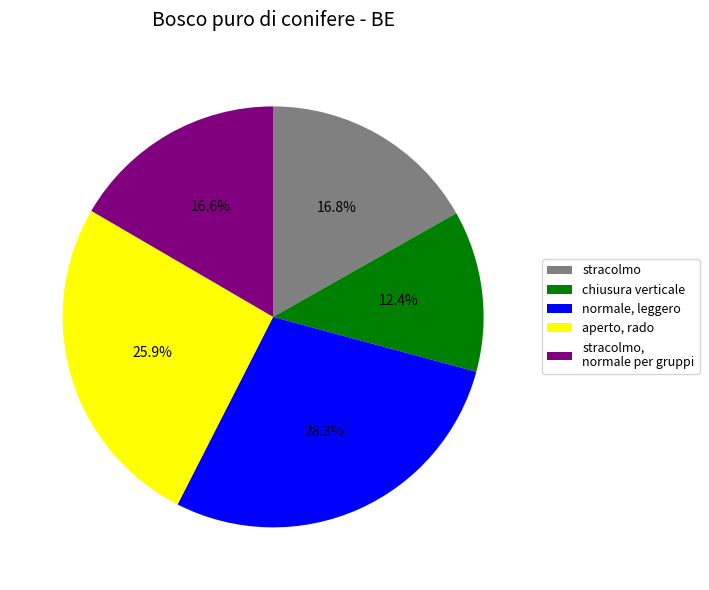

Is it true that aperto, rado is 39% of the pie?

False